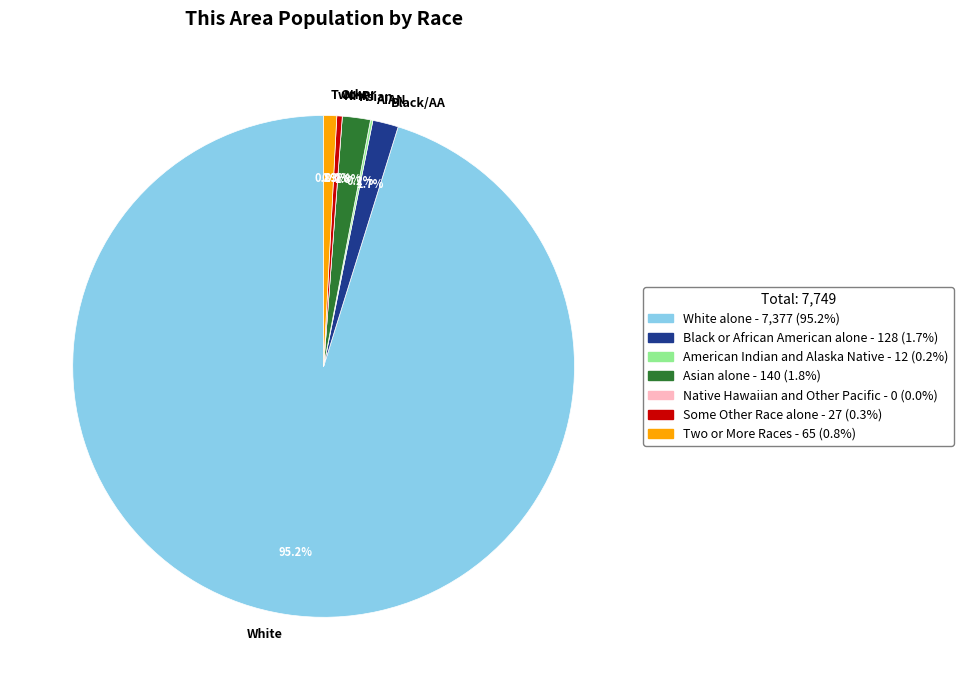

What is the total percentage of Asian alone and Native Hawaiian and Other Pacific?

1.8%